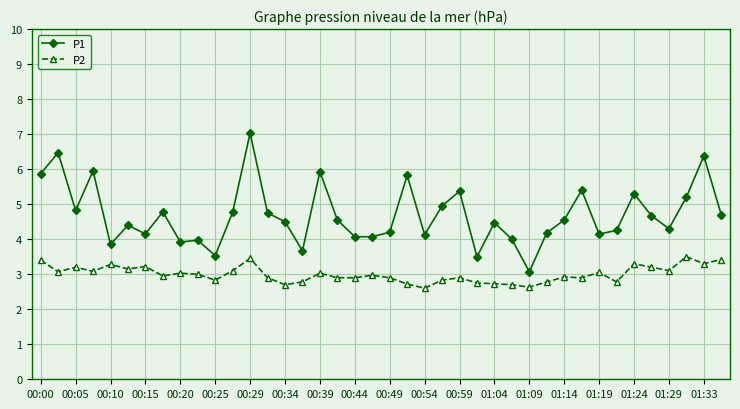

List the series in order of their peak value, lowest first.

P2, P1